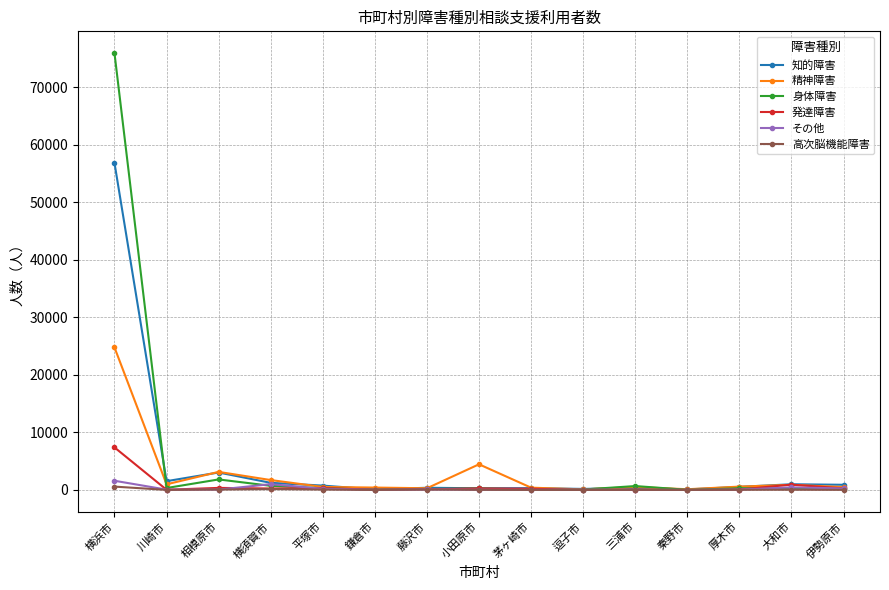

How many values in the 高次脳機能障害 series are below 24?

7